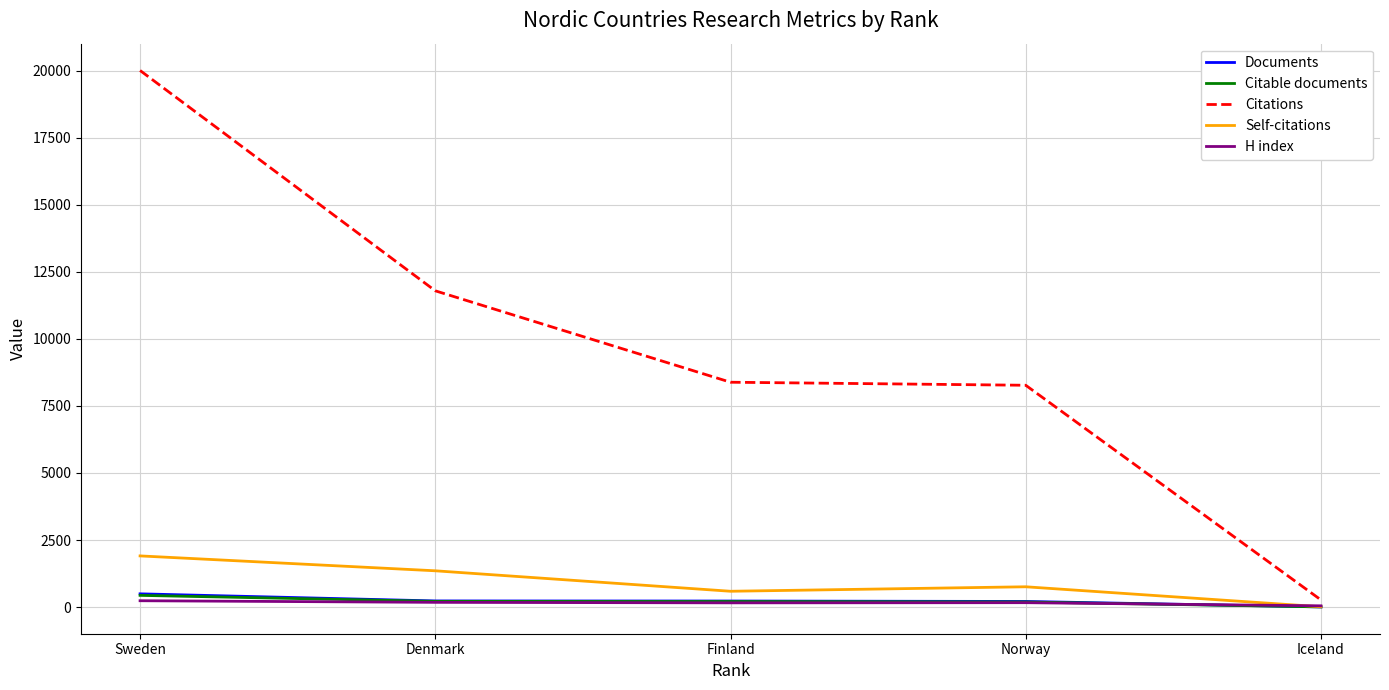

In H index, how many points are higher than both neighbors (excluding endpoints)?

1